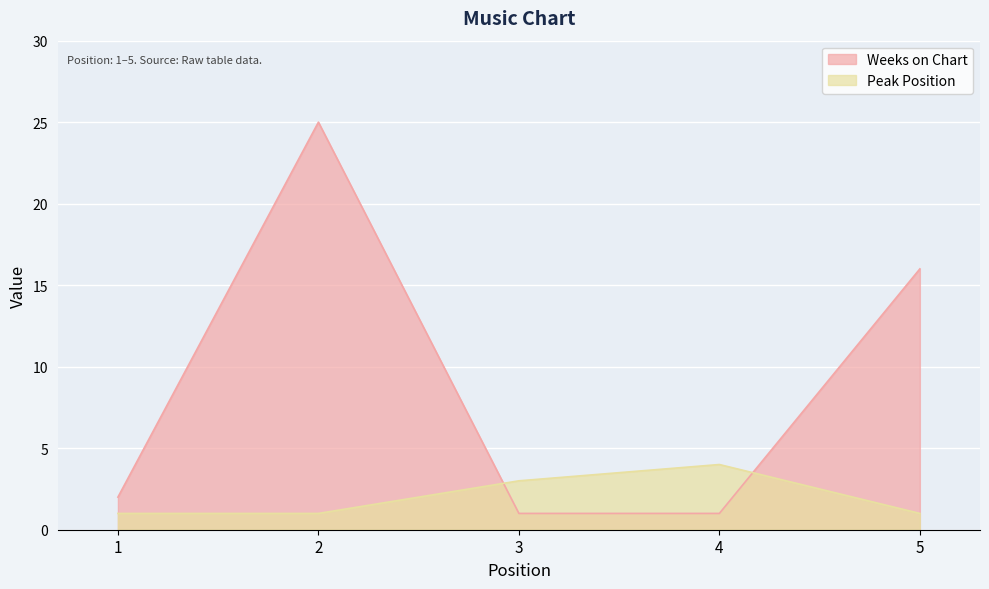

True or false: Peak Position has more than 2 points higher than both neighbors.

False